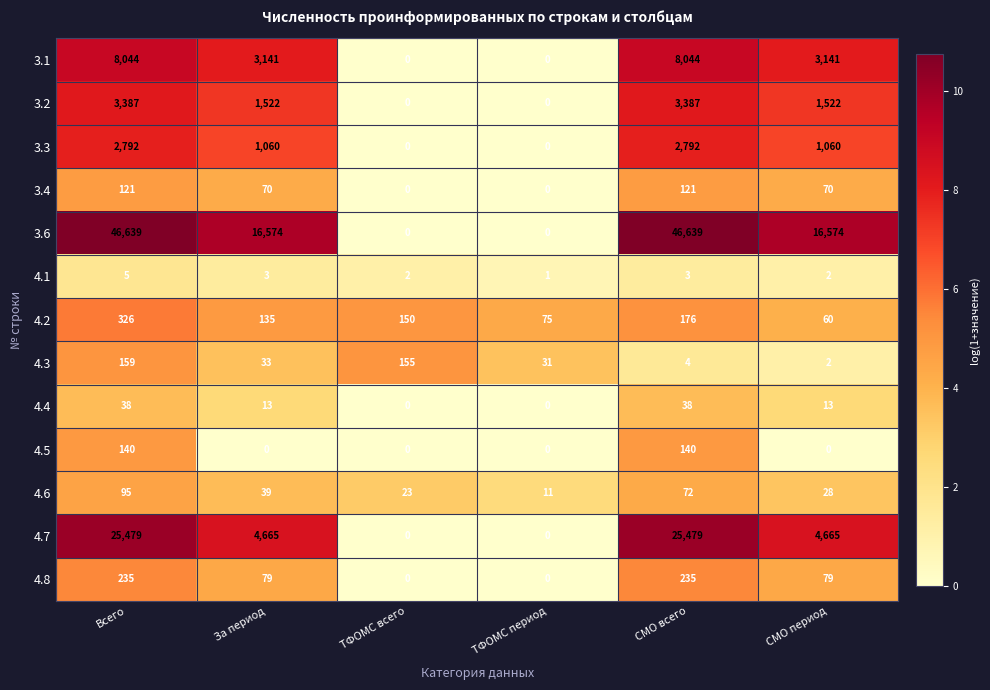

Count the 4.7 values in the range 0 to 25479.

6